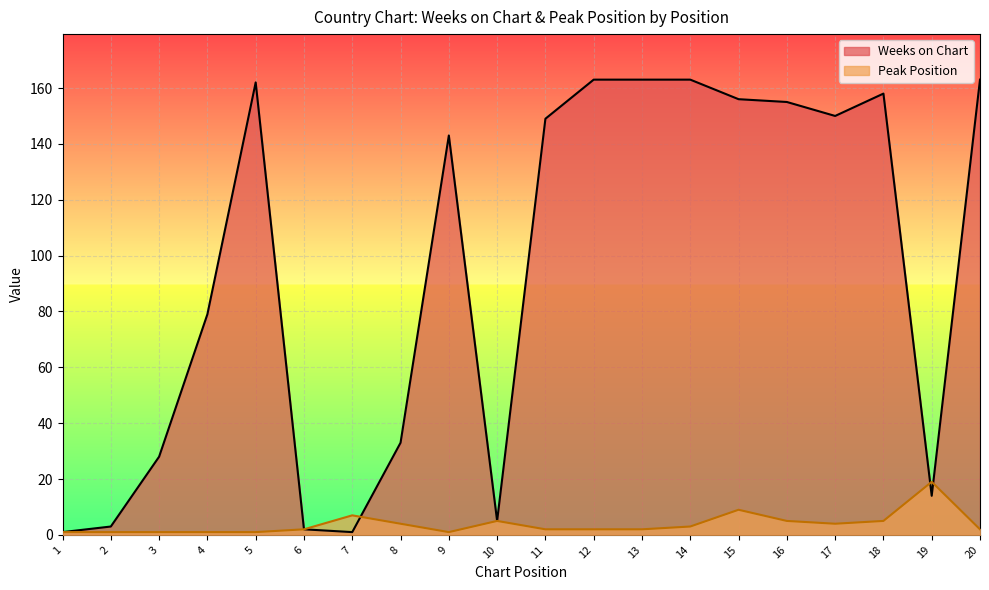

What are all the series names shown in the legend?

Weeks on Chart, Peak Position